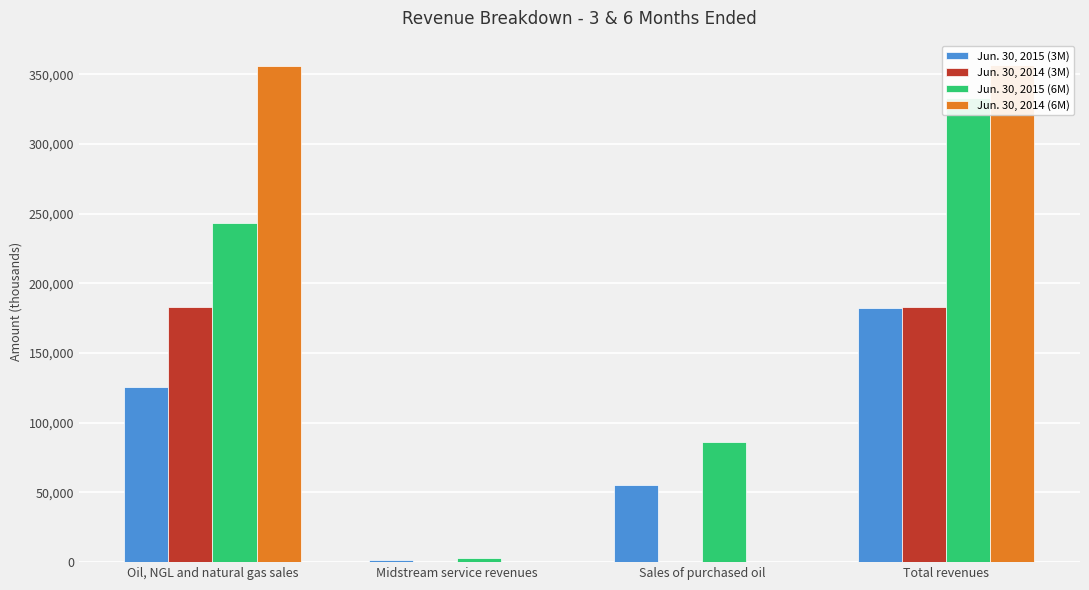

What is the sum of all Jun. 30, 2015 (3M) values?

364662